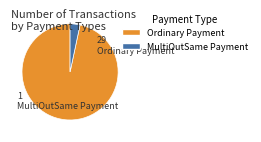

Combined, do Ordinary Payment and MultiOutSame Payment account for over 50%?

Yes